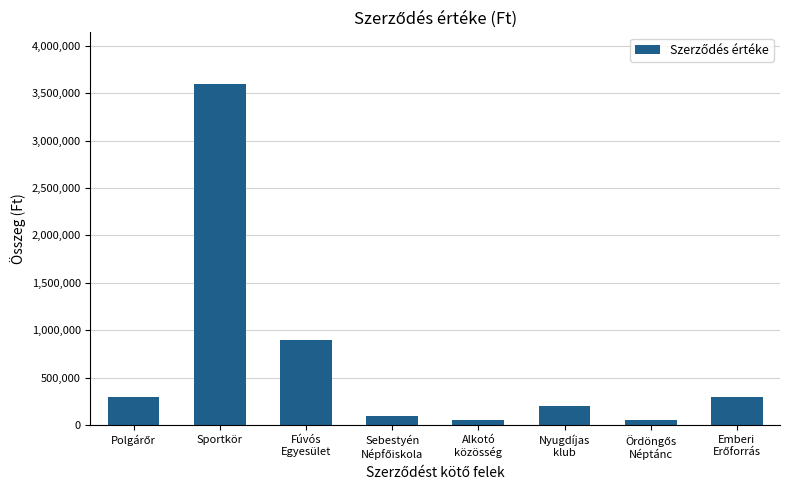

What is the average value?

687500